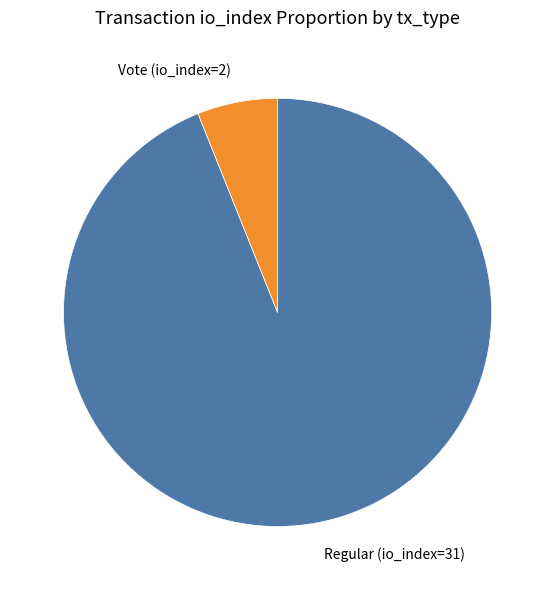

Is the sum of Regular (io_index=31) and Vote (io_index=2) greater than half?

Yes